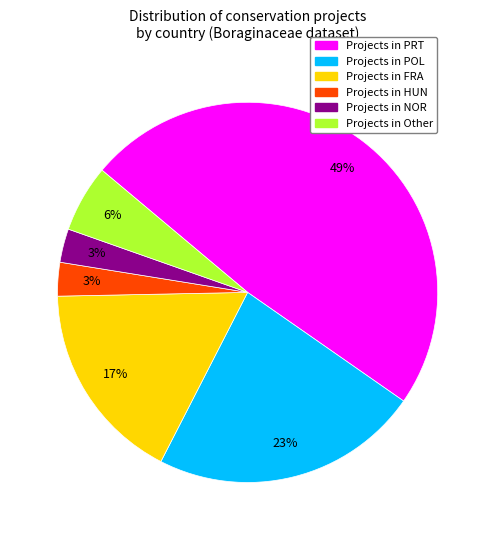

To the nearest percent, what is the average slice percentage?

17%